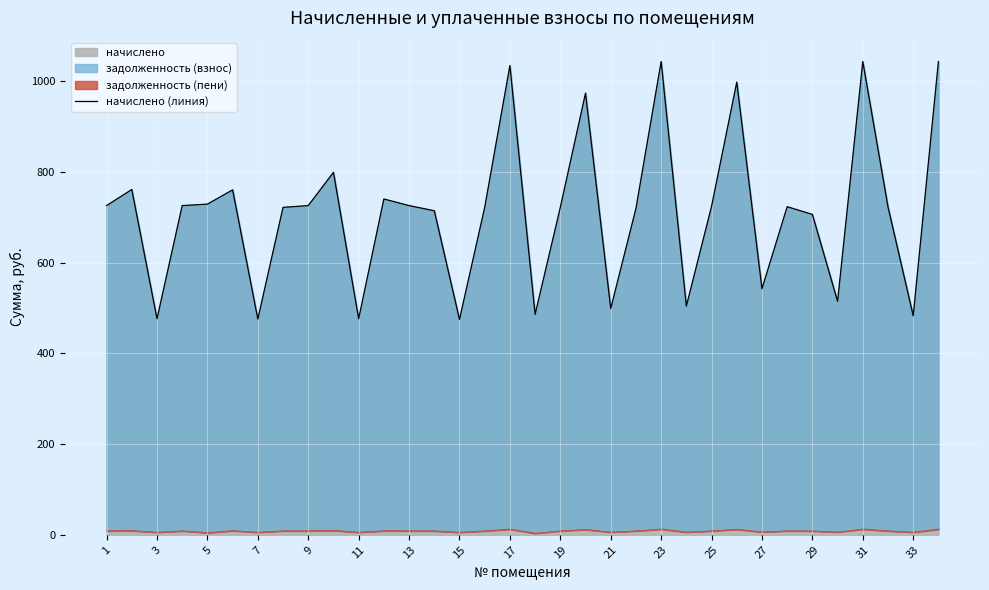

How many categories are shown in the chart?

34